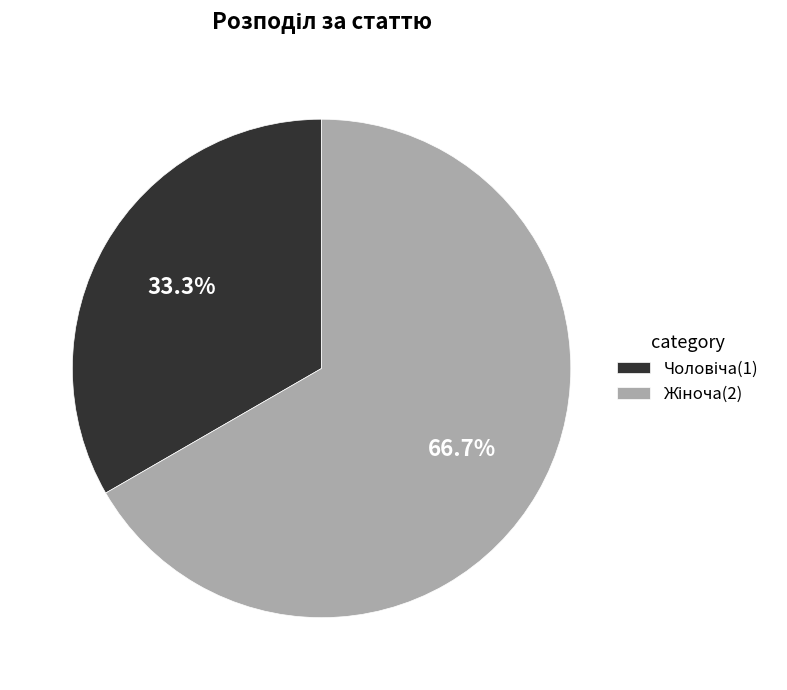

Does any single category account for the majority?

Yes